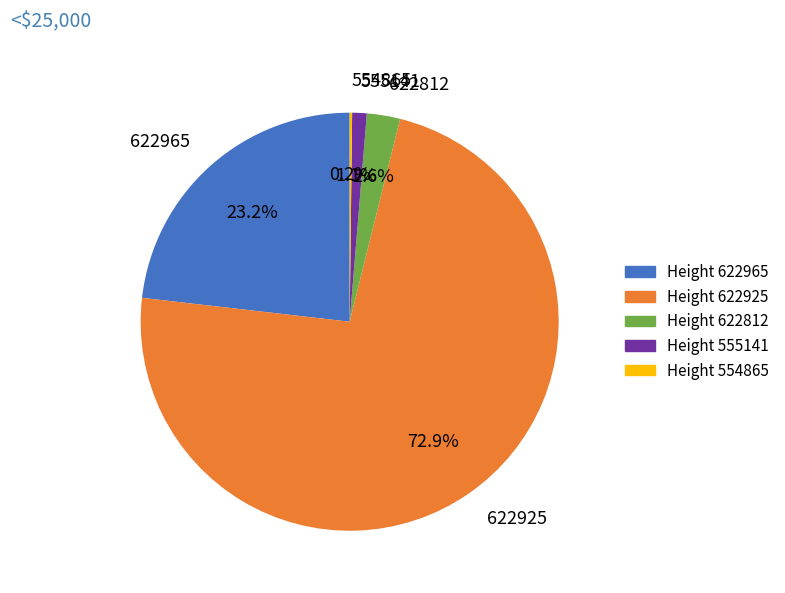

To the nearest percent, what percentage of the pie is 622812?

3%